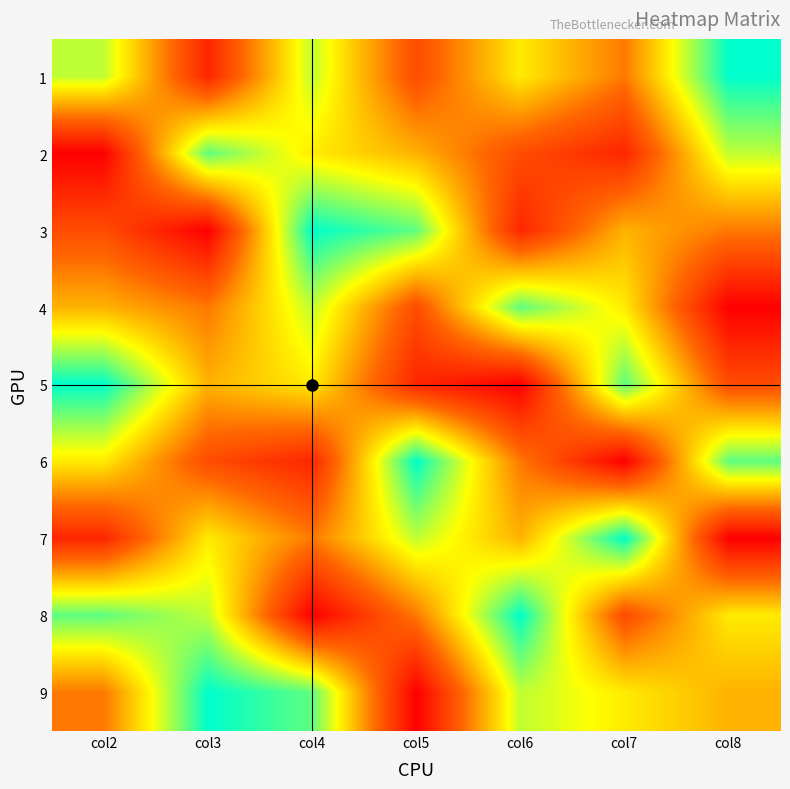

Where is 4 nearest to the value 4?

col3